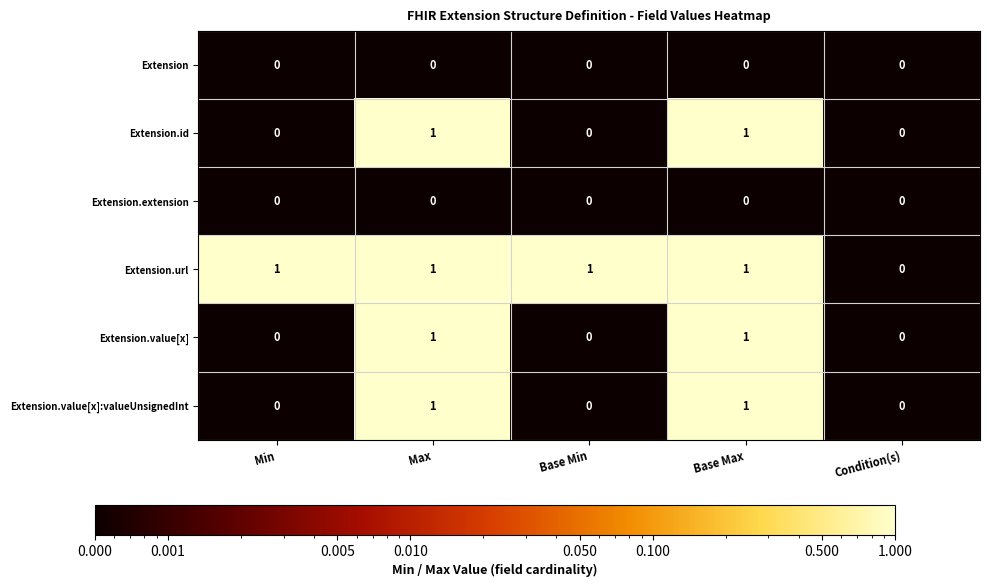

Between Base Min and Condition(s), which series saw the biggest shift?

Extension.url